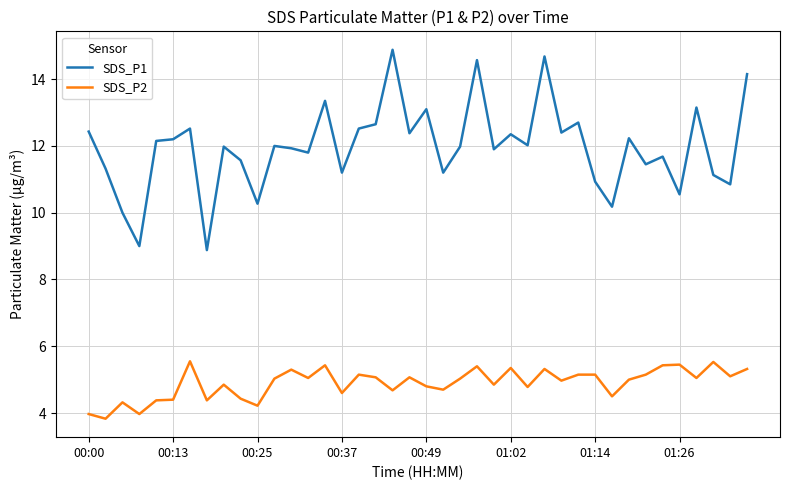

Which series has the largest range (max minus min)?

SDS_P1